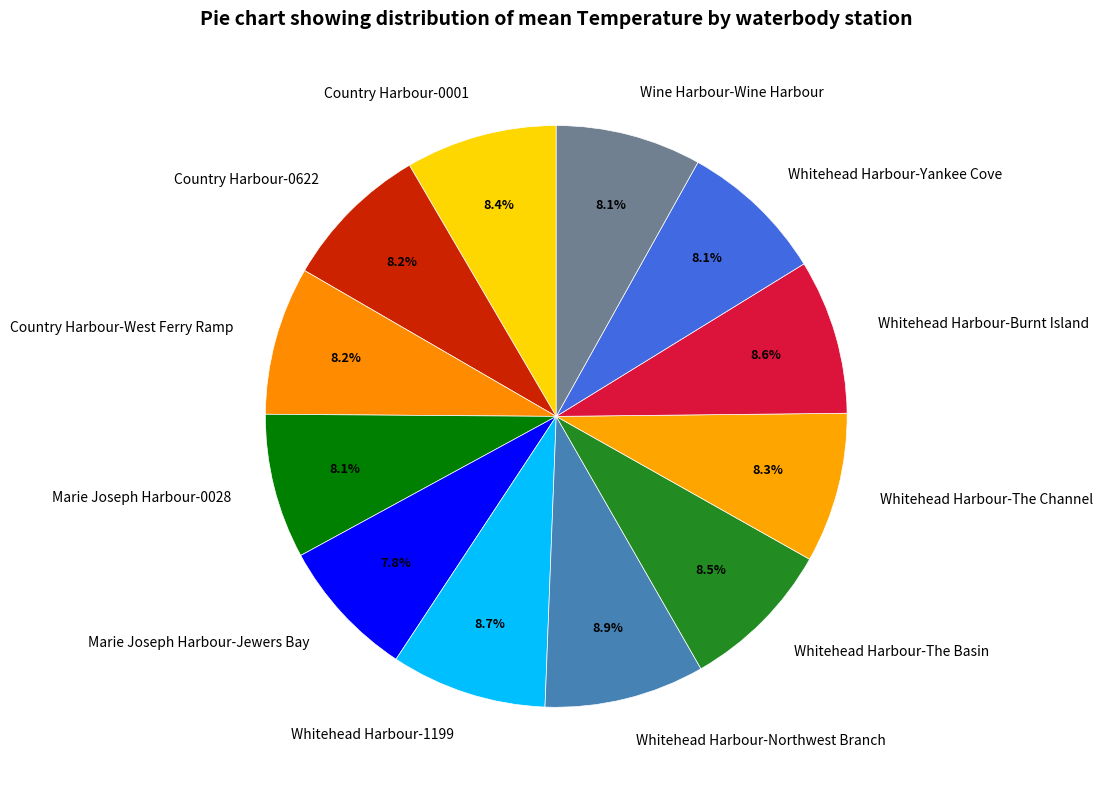

Count the number of slices in the pie.

12